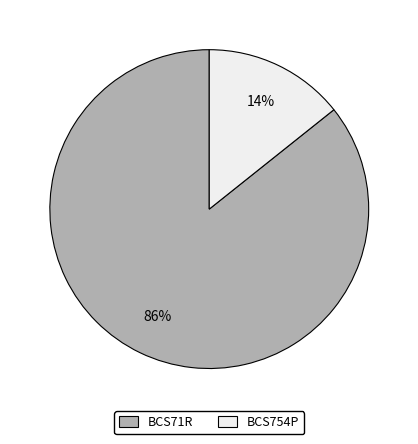

Does BCS71R account for over 50% of the chart?

Yes